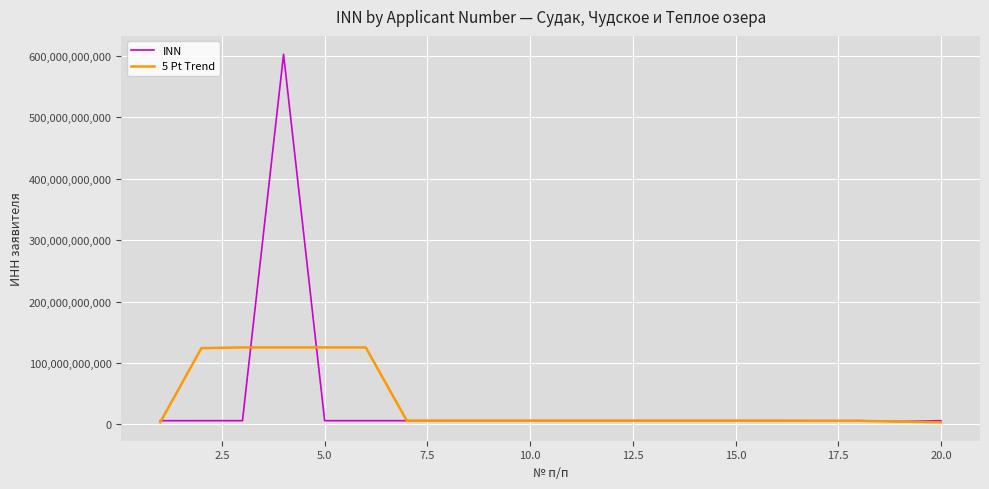

Which series has the widest spread of values?

INN